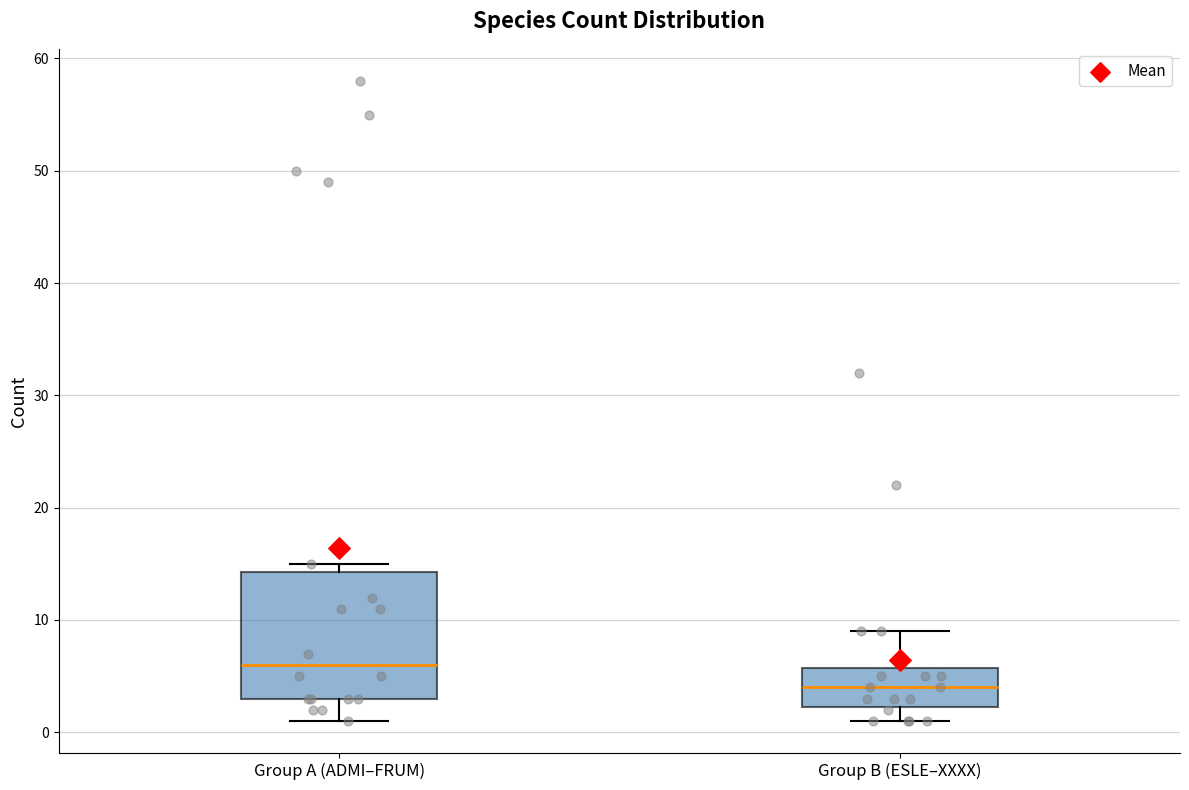

Comparing the boxes themselves (not the whiskers), which one is the tallest?

Group A (ADMI–FRUM)